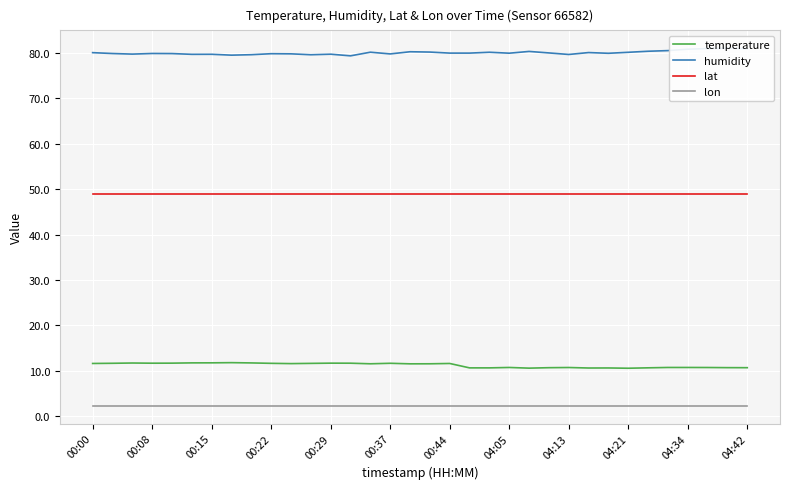

What is the spread (max minus min) of values at 22?

78.0